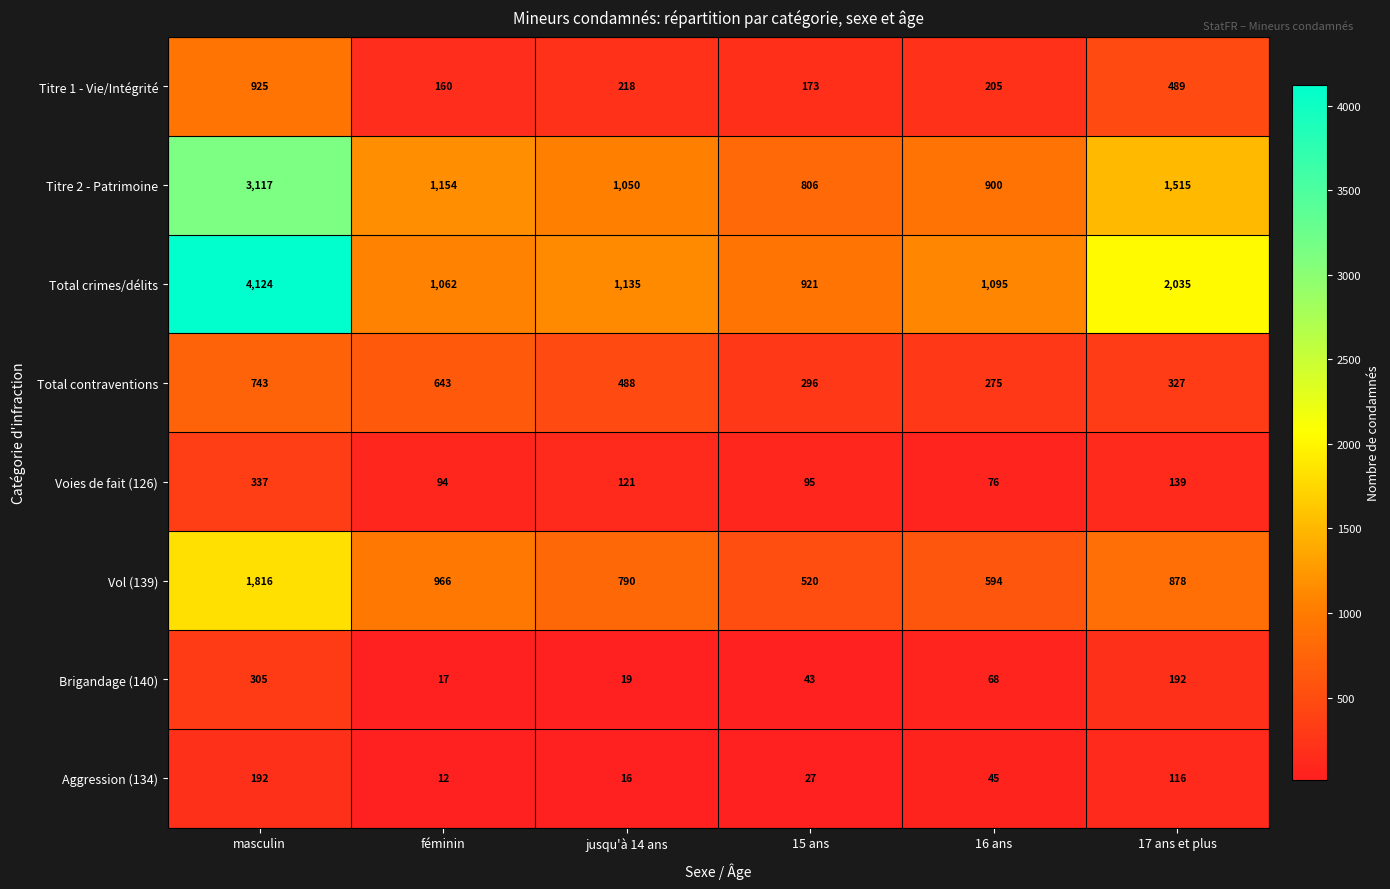

What is the smallest value displayed?

12